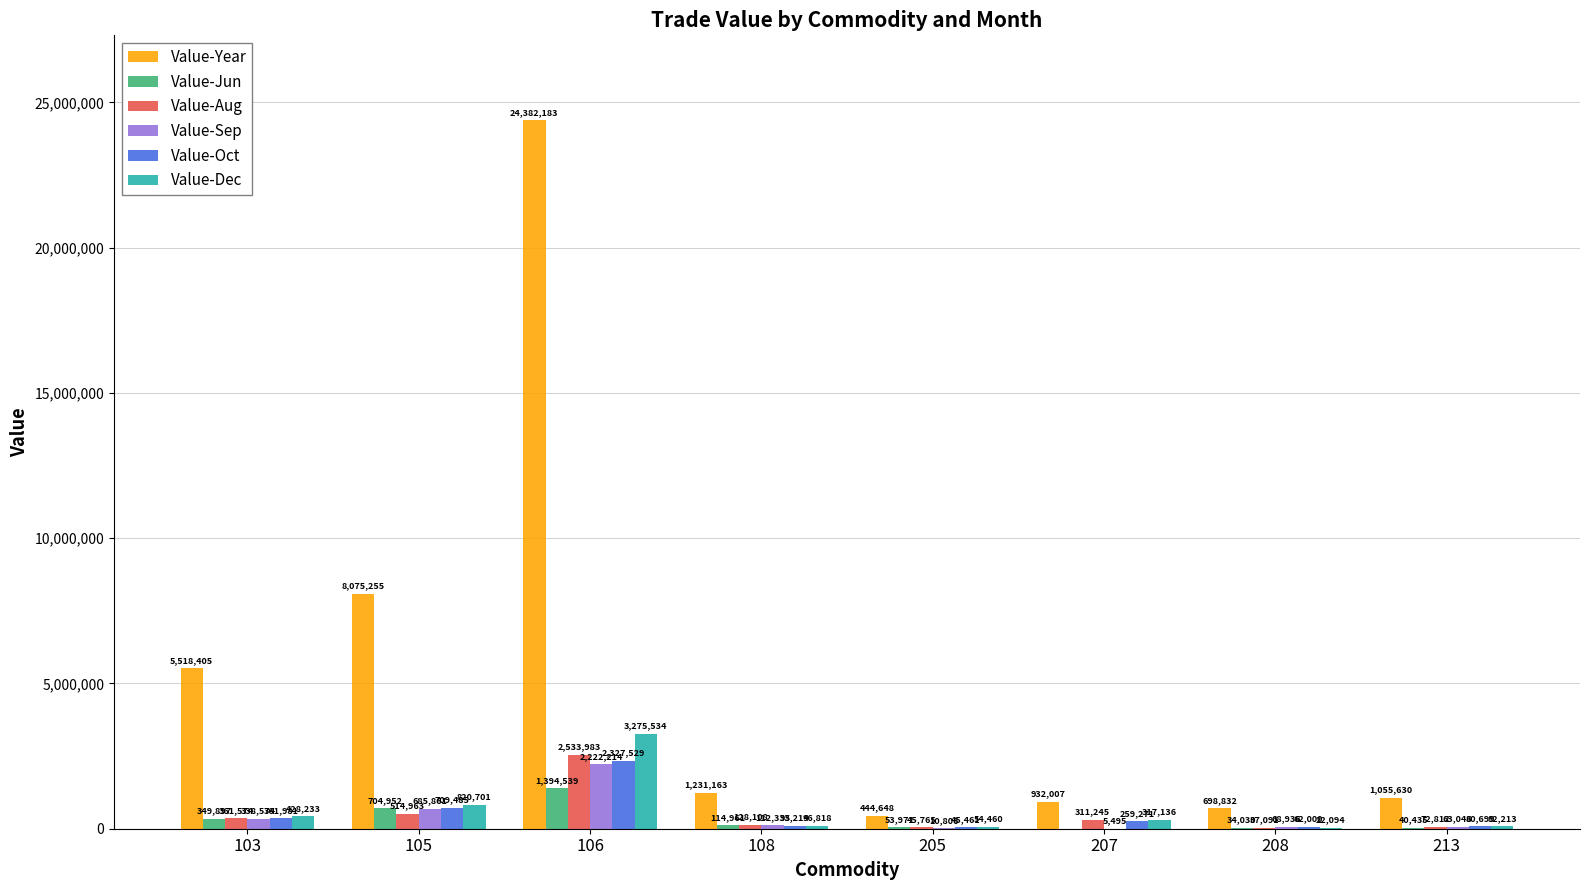

What is the sum of the Value-Aug values at 103 and 108?

489682